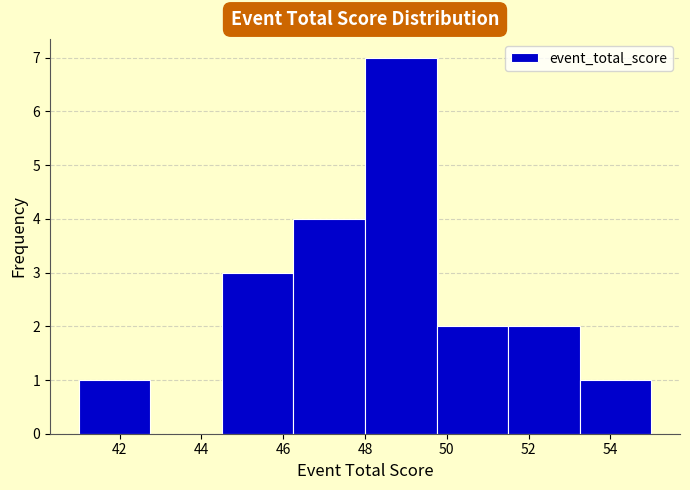

Over which range of the x-axis is the bar tallest?

48.00 to 49.75